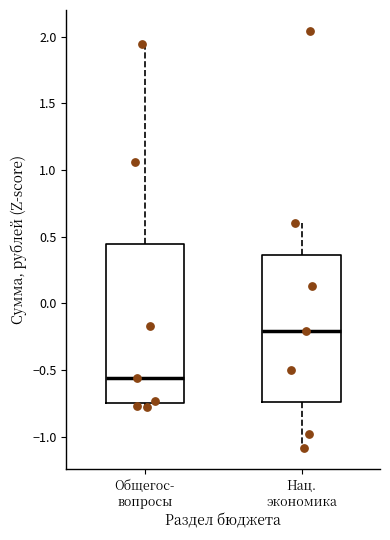

Which box has the lowest median line?

Общегос- вопросы